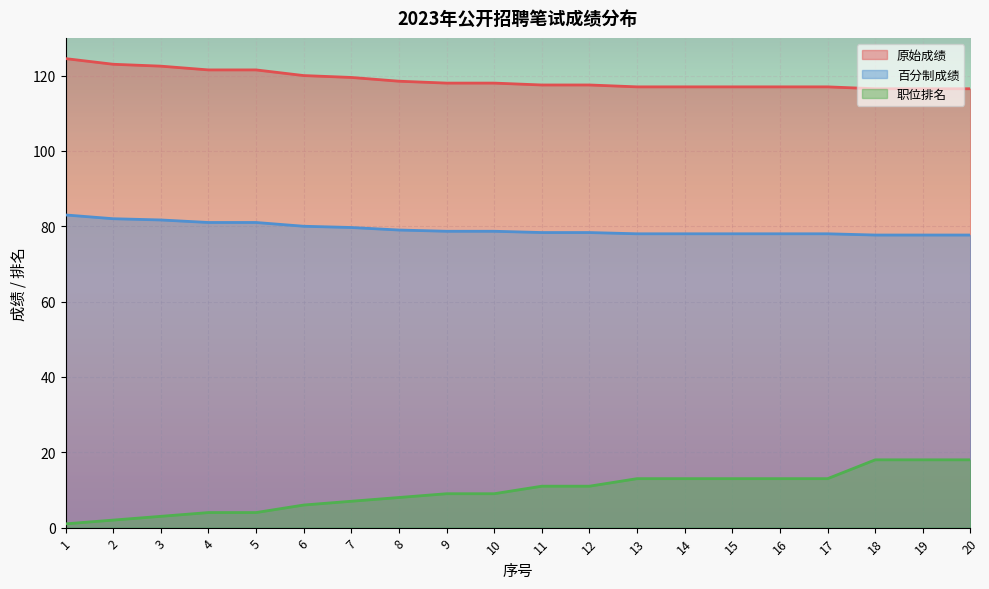

What is the total value across all series at 4?

206.5